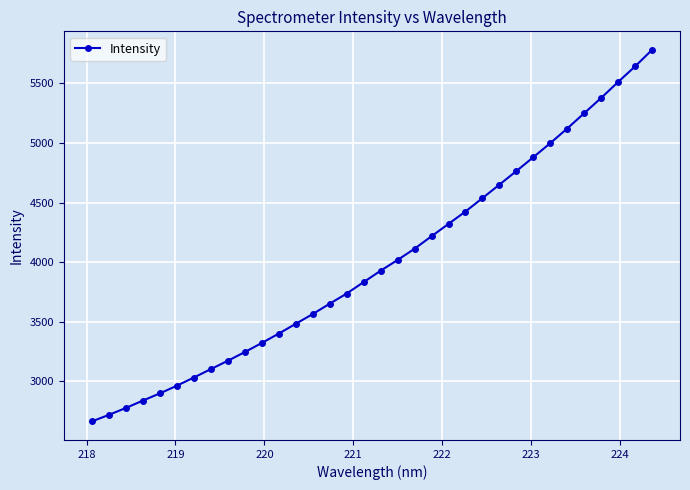

True or false: there are more than 2 points higher than both neighbors.

False